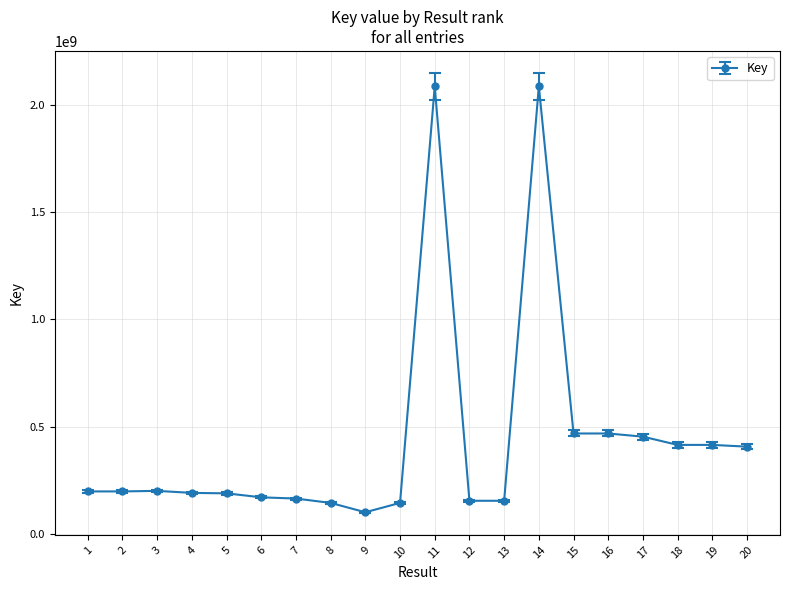

True or false: there are more than 0 points higher than both neighbors.

True